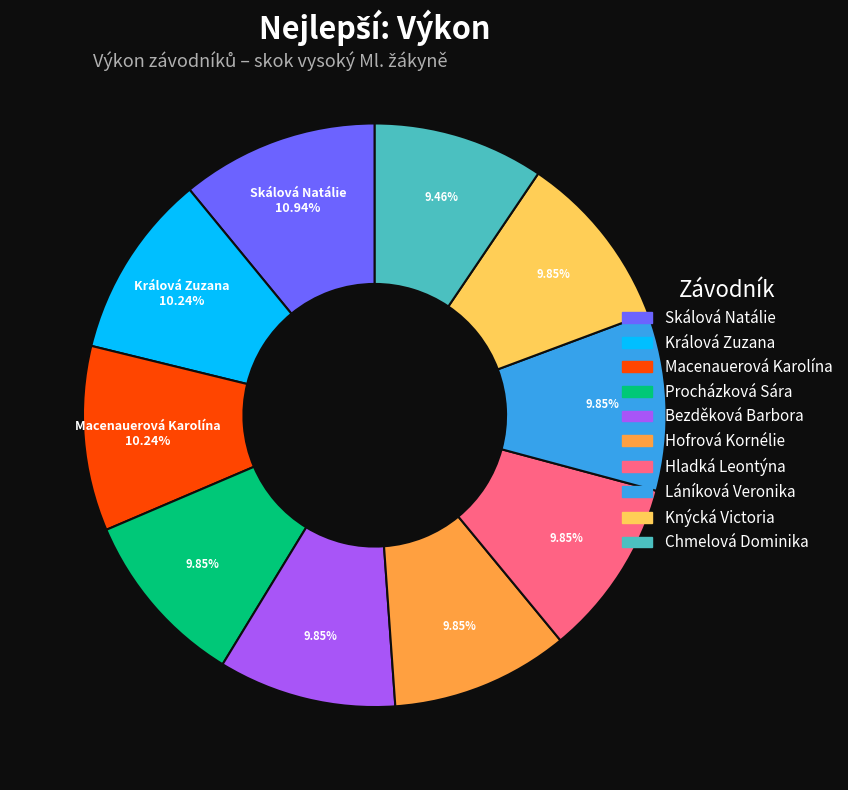

Which slice is the largest?

Skálová Natálie